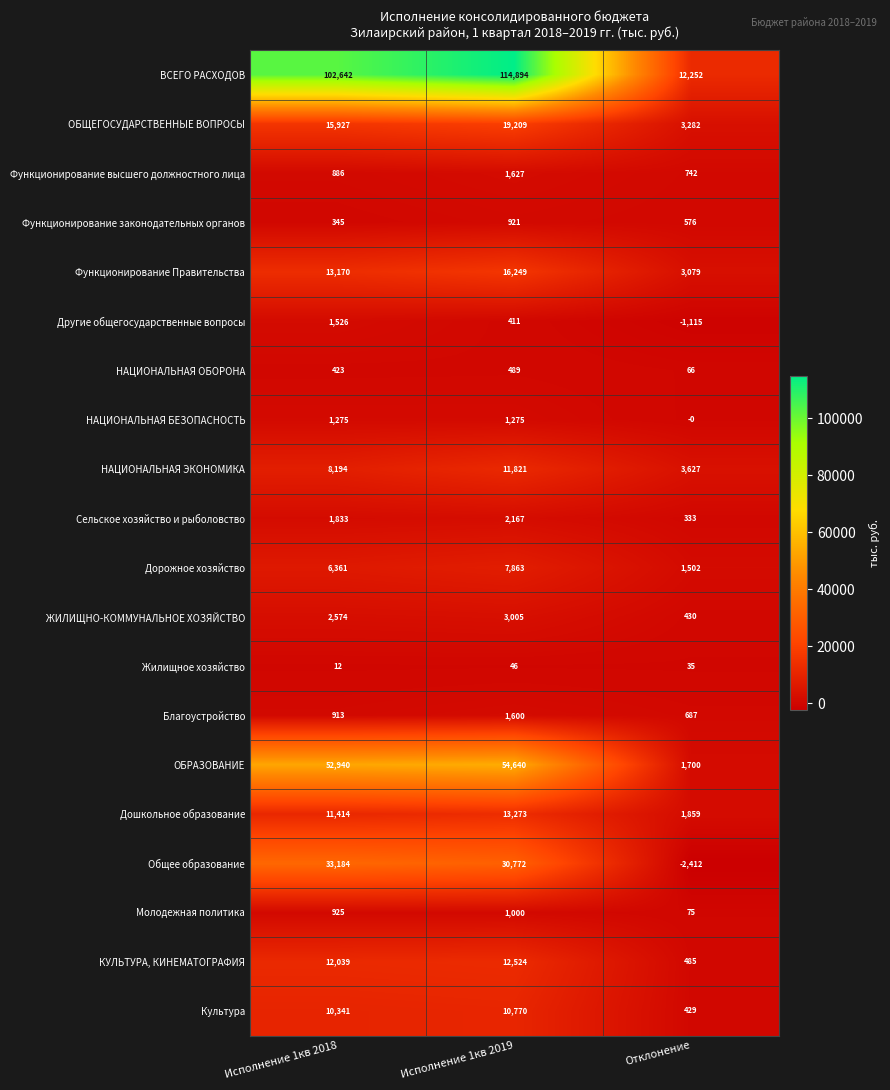

What is the spread (max minus min) of values at Исполнение 1кв 2018?

102630